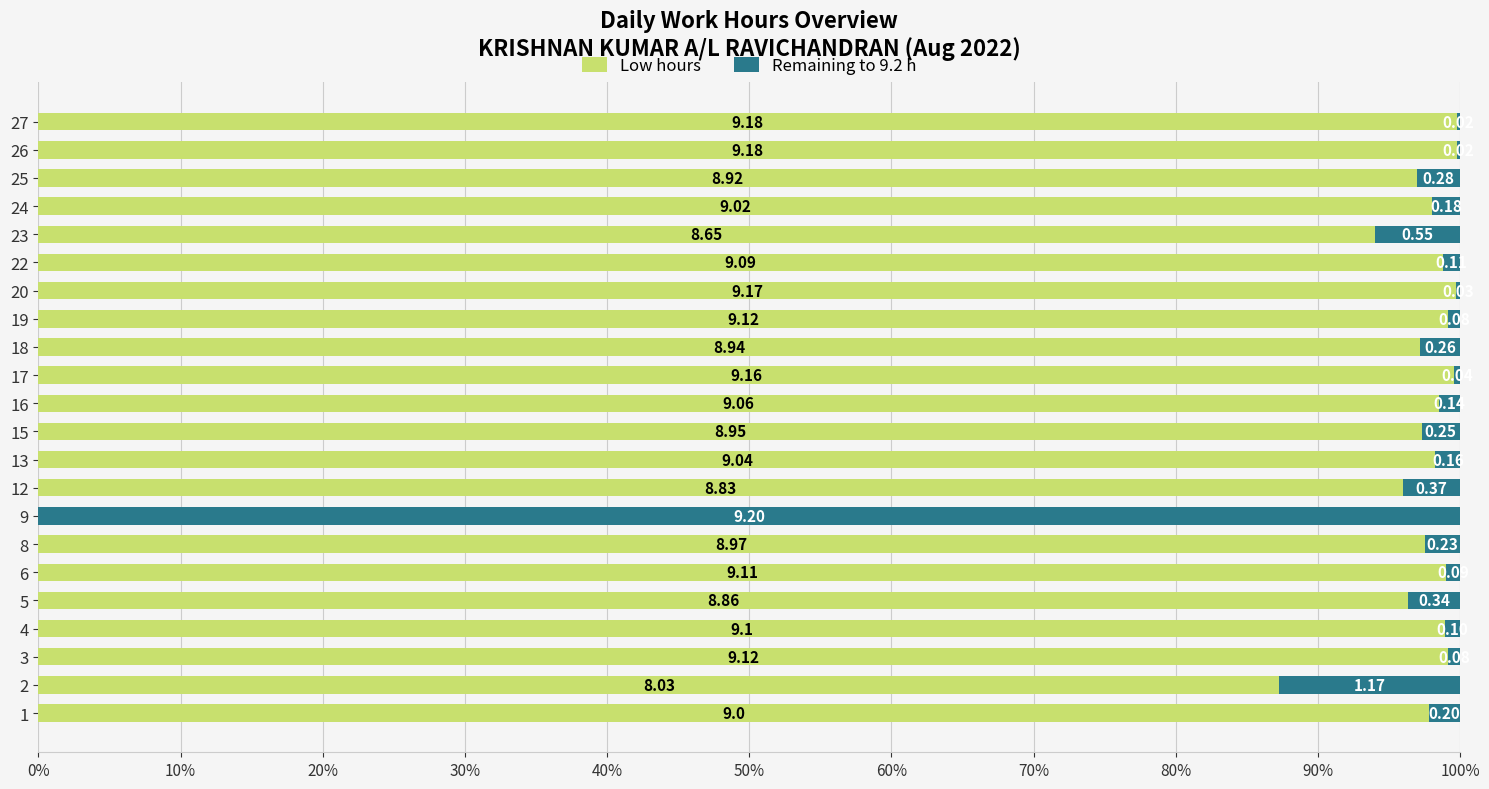

What are all the series names shown in the legend?

Low hours, Remaining to 9.2 h